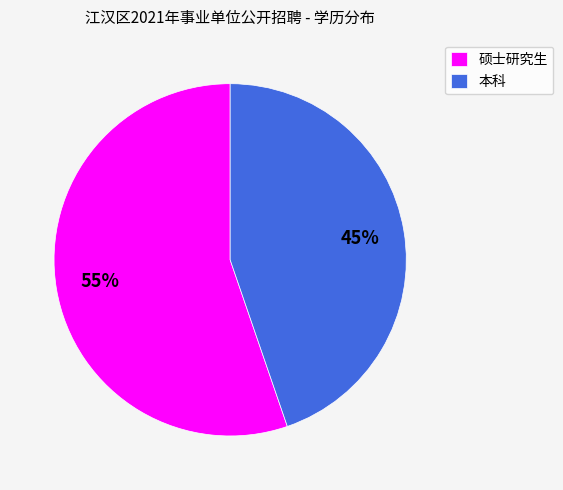

What is the smallest slice in the pie chart?

本科